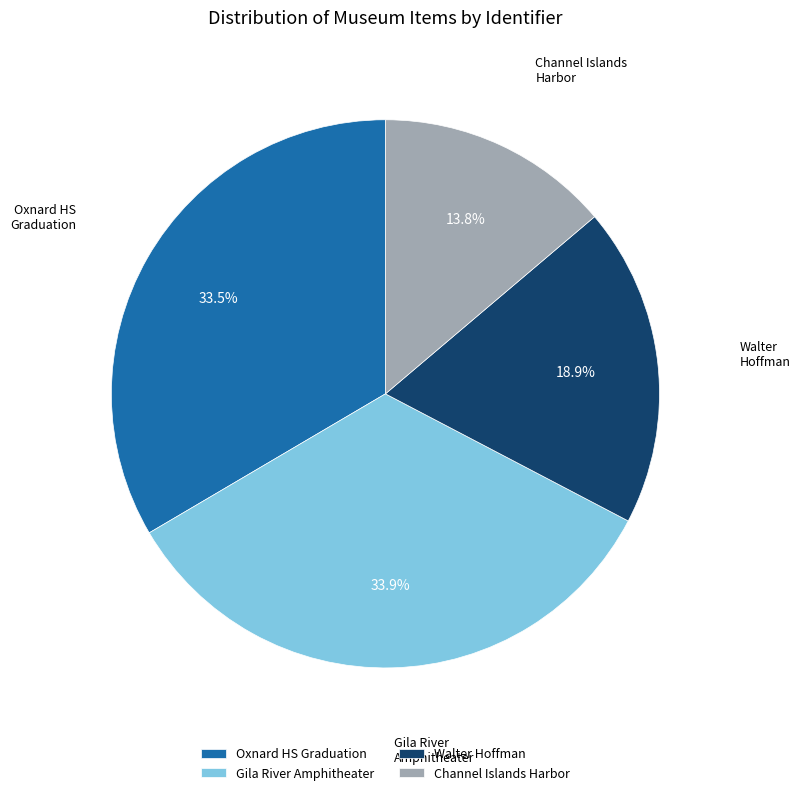

Combined, what portion of the pie is Walter Hoffman and Gila River Amphitheater?

52.7%